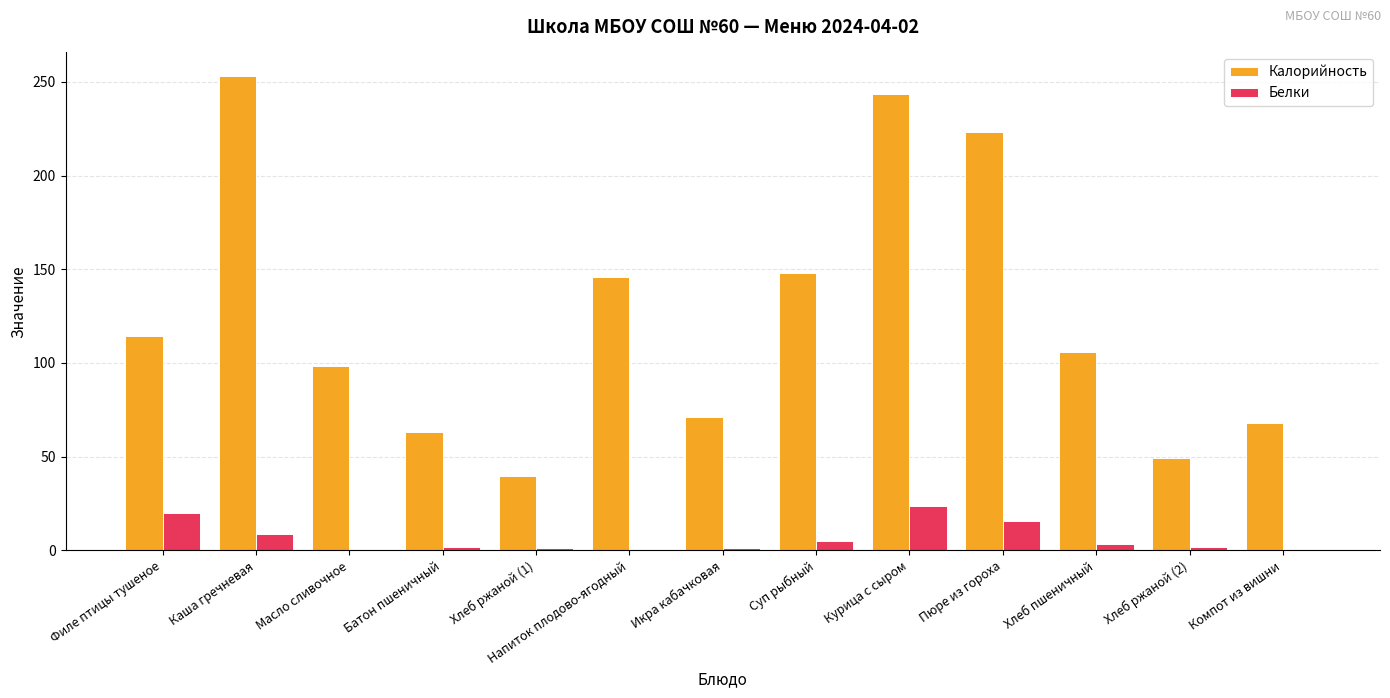

Is the value of Белки at Суп рыбный greater than the value of Калорийность at Компот из вишни?

No